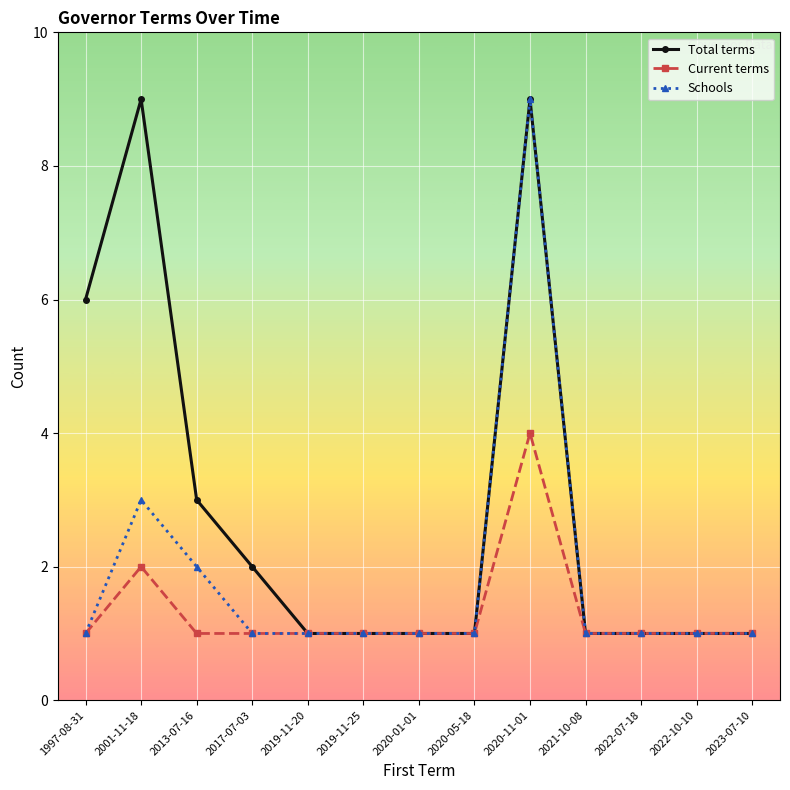

Where is the first local maximum for Current terms?

2001-11-18